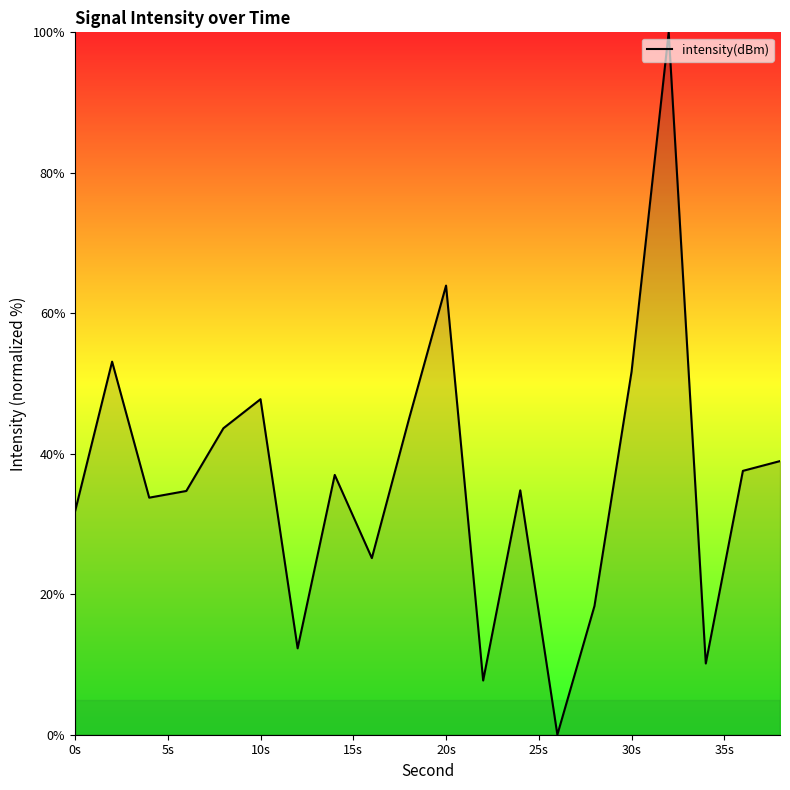

How many interior local valleys (lower than both neighbors) does the data have?

6